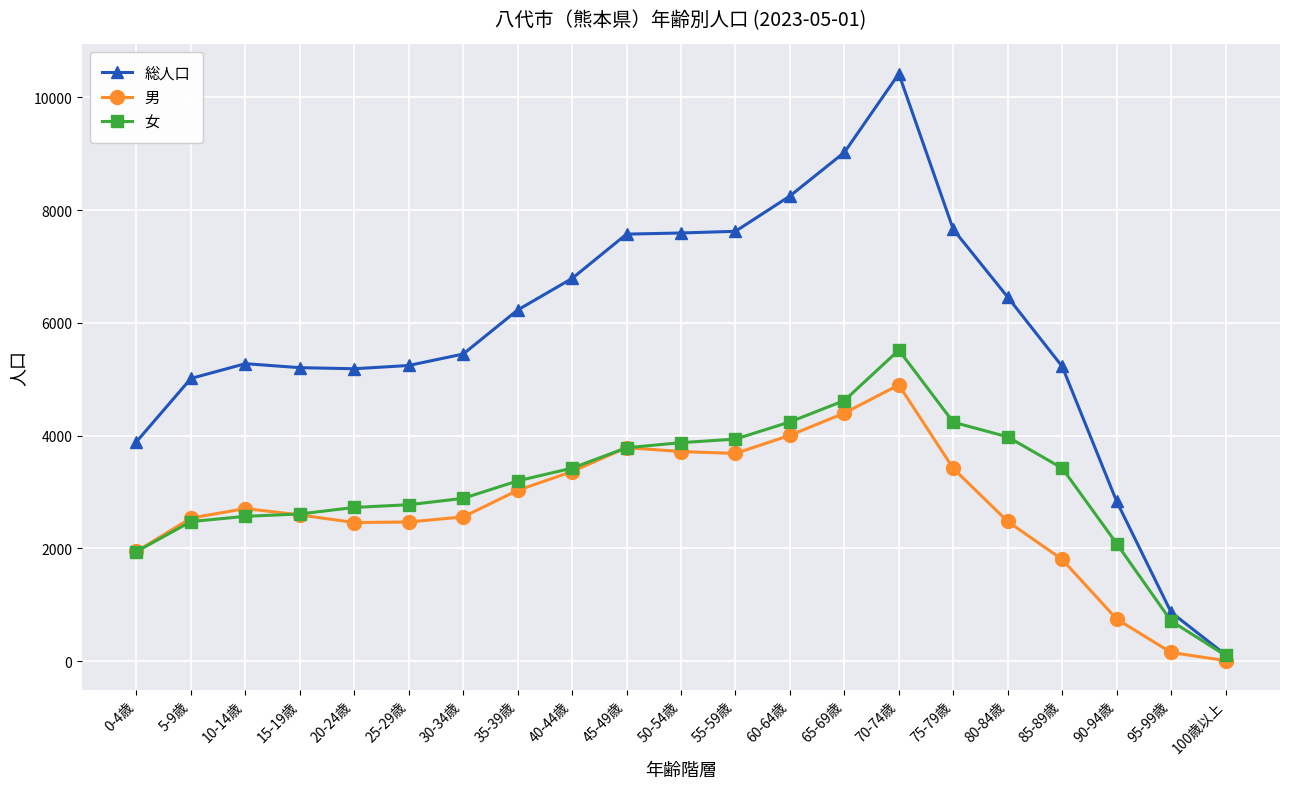

Which category has the lowest value in the 男 series?

100歳以上